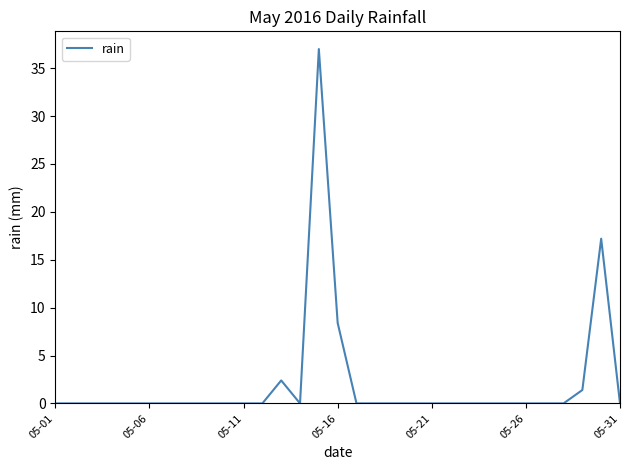

What is the maximum value shown in the chart?

37.0